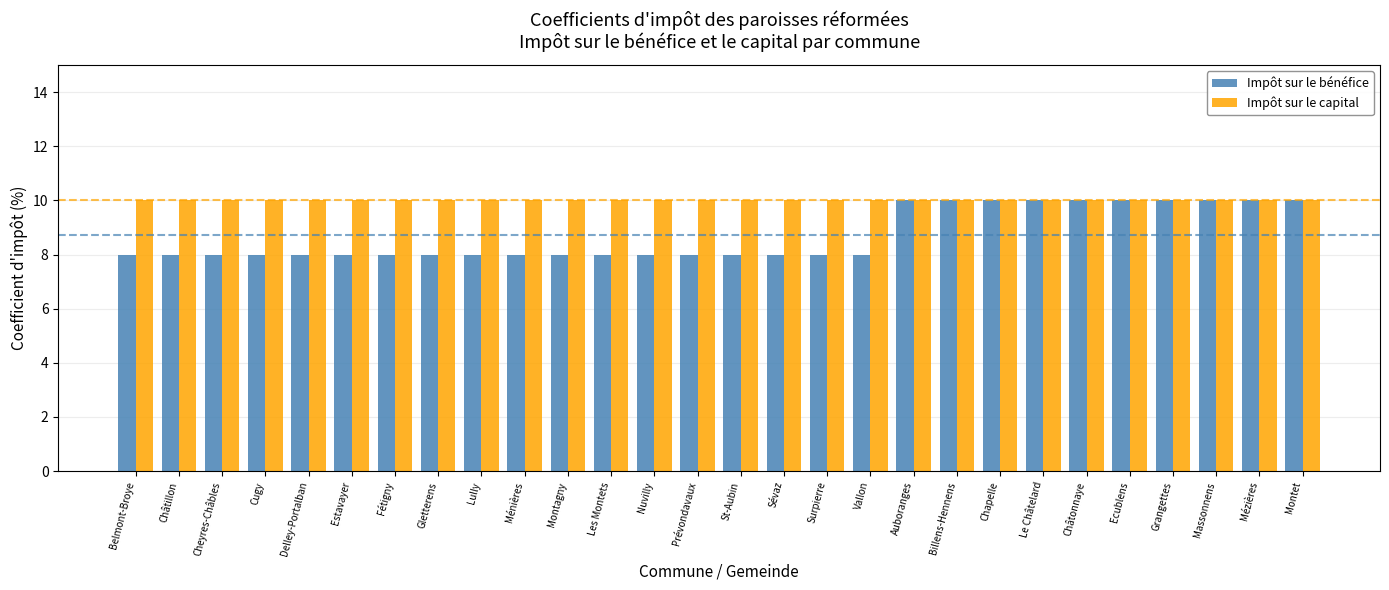

What position from the right is Montet?

1